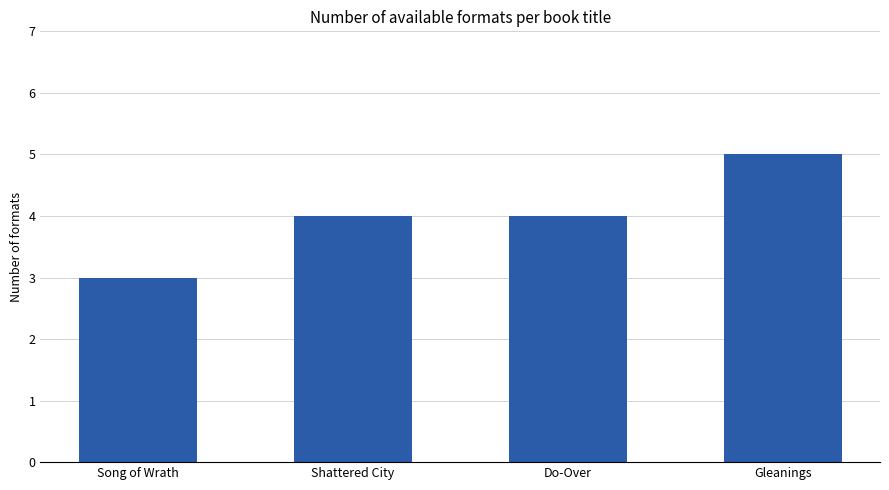

Which has a higher value, Song of Wrath or Gleanings?

Gleanings